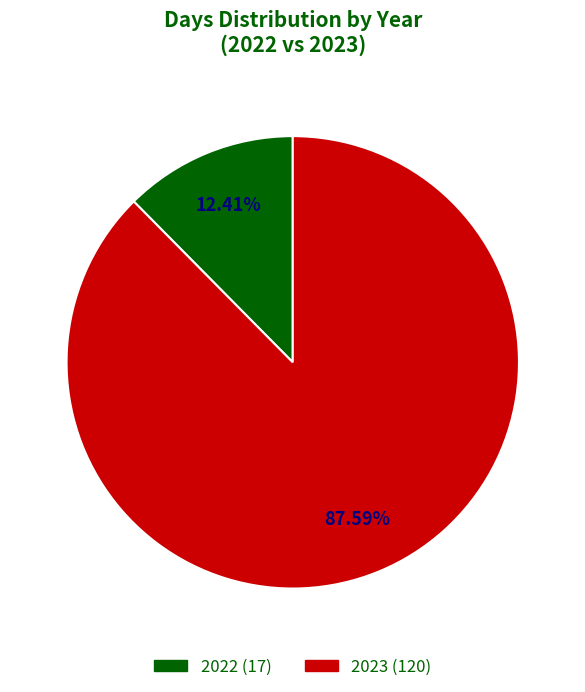

To the nearest percent, what percentage of the pie is 2023?

88%